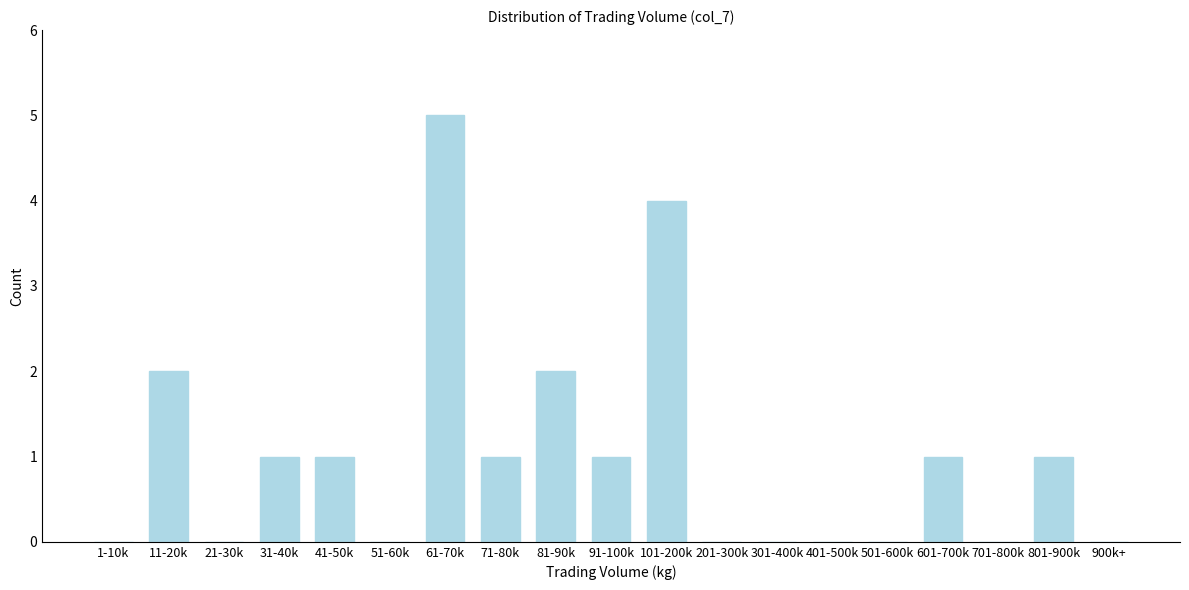

Reading right to left, transcribe all the data shown in this chart.

900k+=0	801-900k=1	701-800k=0	601-700k=1	501-600k=0	401-500k=0	301-400k=0	201-300k=0	101-200k=4	91-100k=1	81-90k=2	71-80k=1	61-70k=5	51-60k=0	41-50k=1	31-40k=1	21-30k=0	11-20k=2	1-10k=0